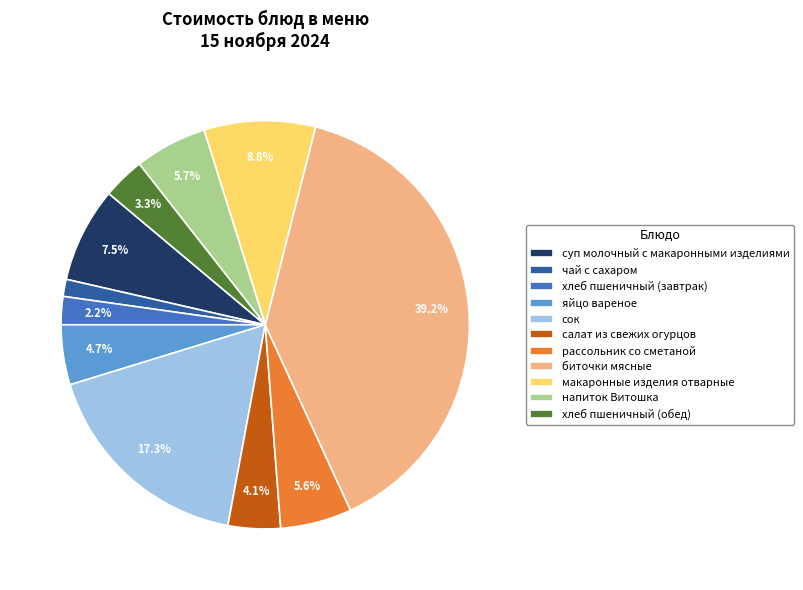

To the nearest percent, what is the difference between the largest and smallest slice percentages?

38%